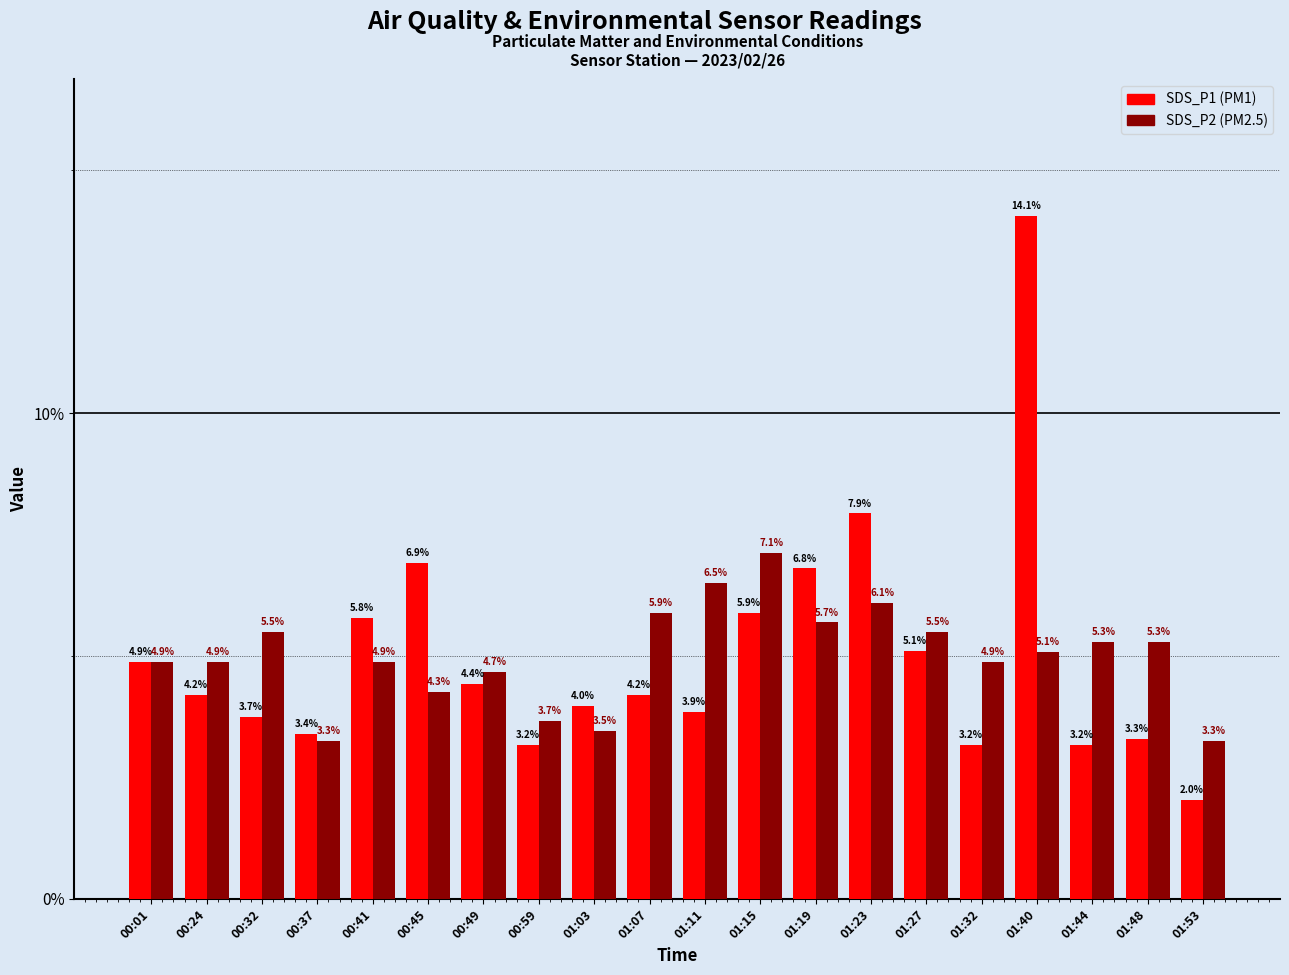

What is the spread (max minus min) of values at 01:27?

0.4